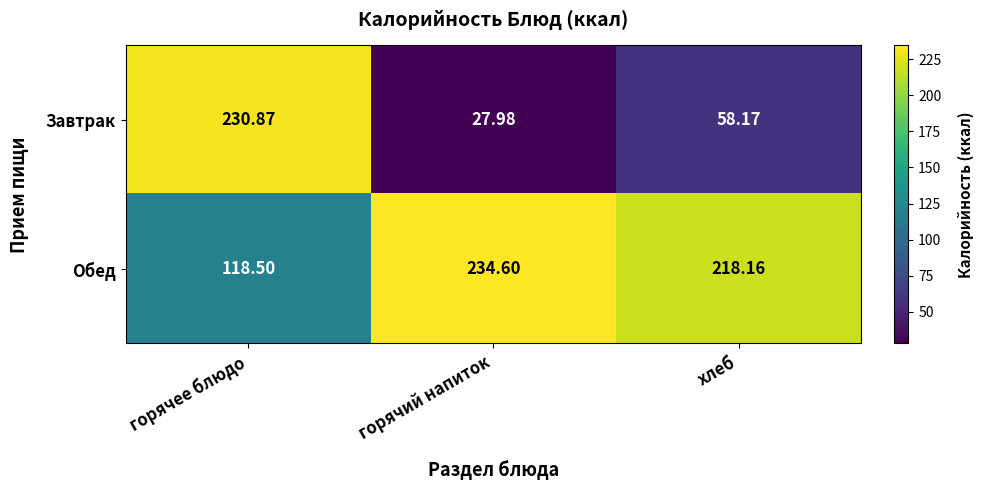

Which series changed the most between горячий напиток and хлеб?

Завтрак